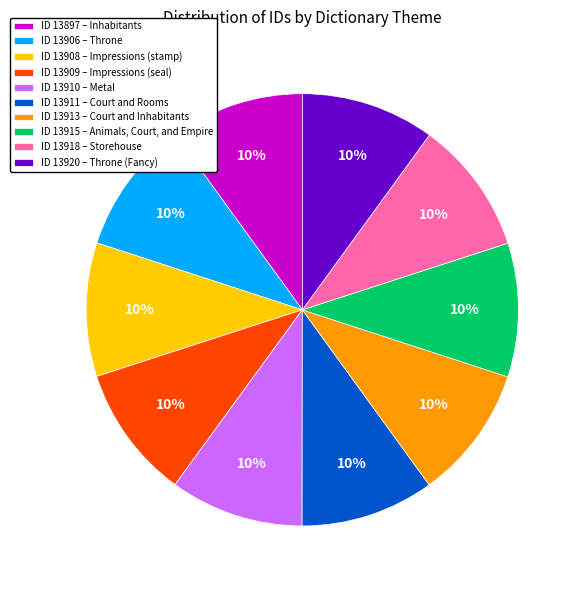

Approximately how many times larger is the value at ID 13908 – Impressions (stamp) compared to ID 13913 – Court and Inhabitants?

1.0